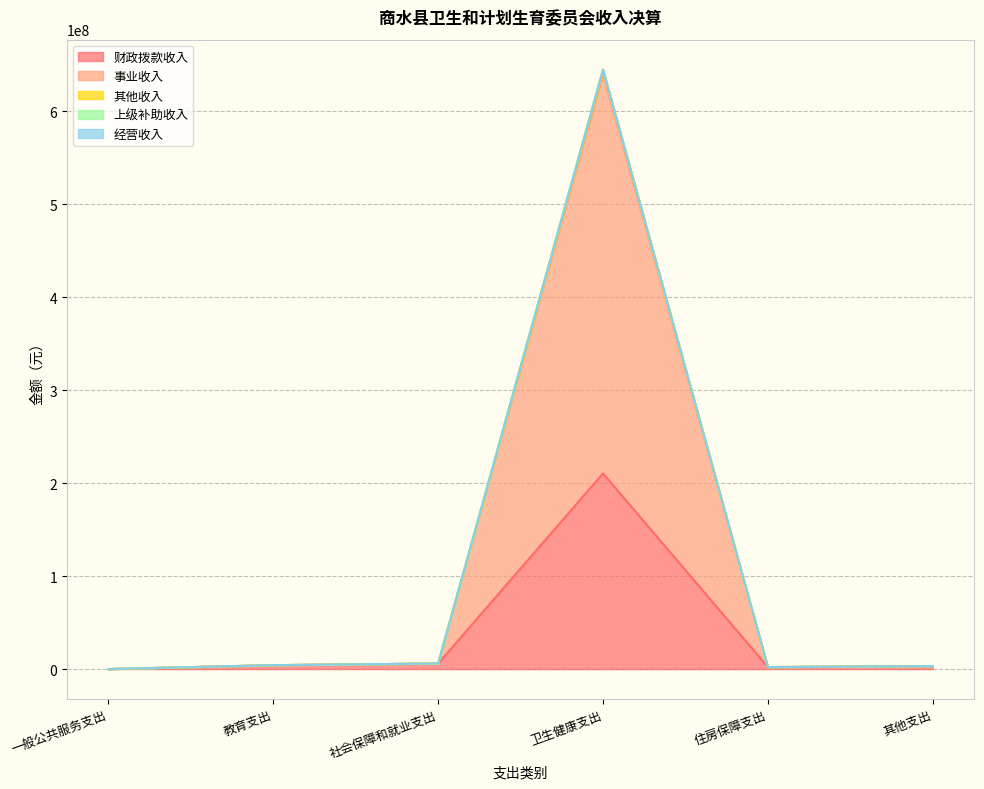

What is the minimum value shown in the chart?

4380.0